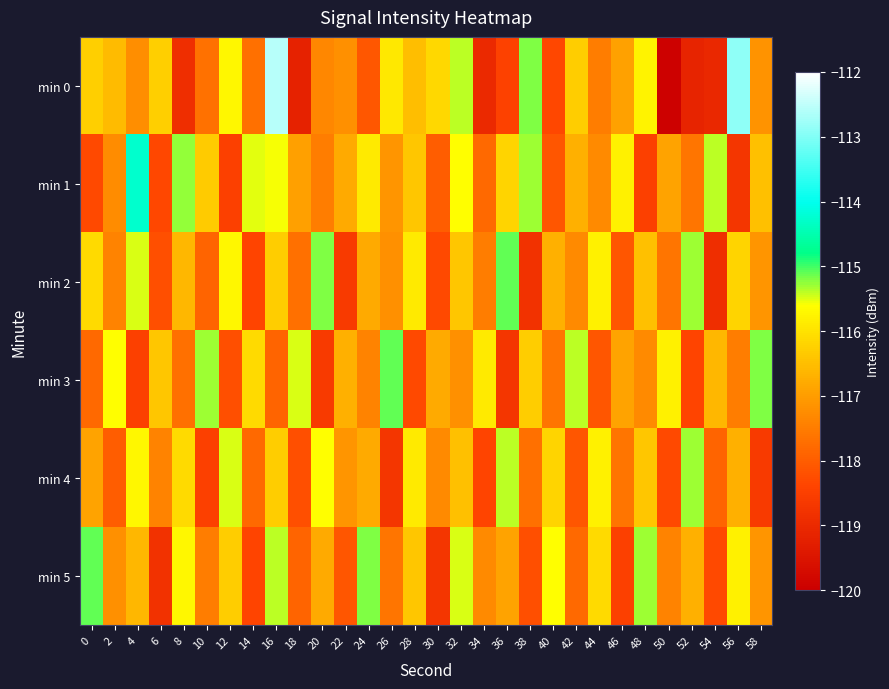

Rank the series at 36 from highest to lowest value.

min 2, min 4, min 1, min 5, min 0, min 3